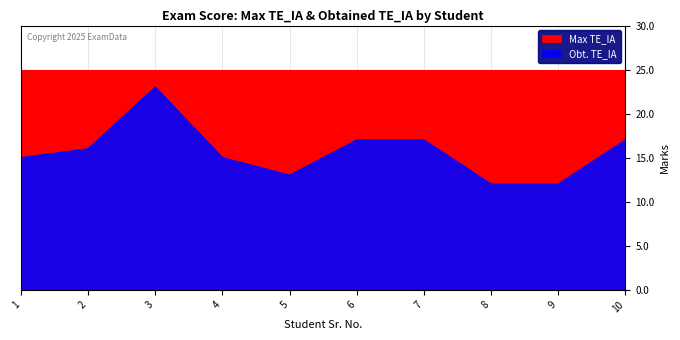

Which label corresponds to the largest value in the chart?

3